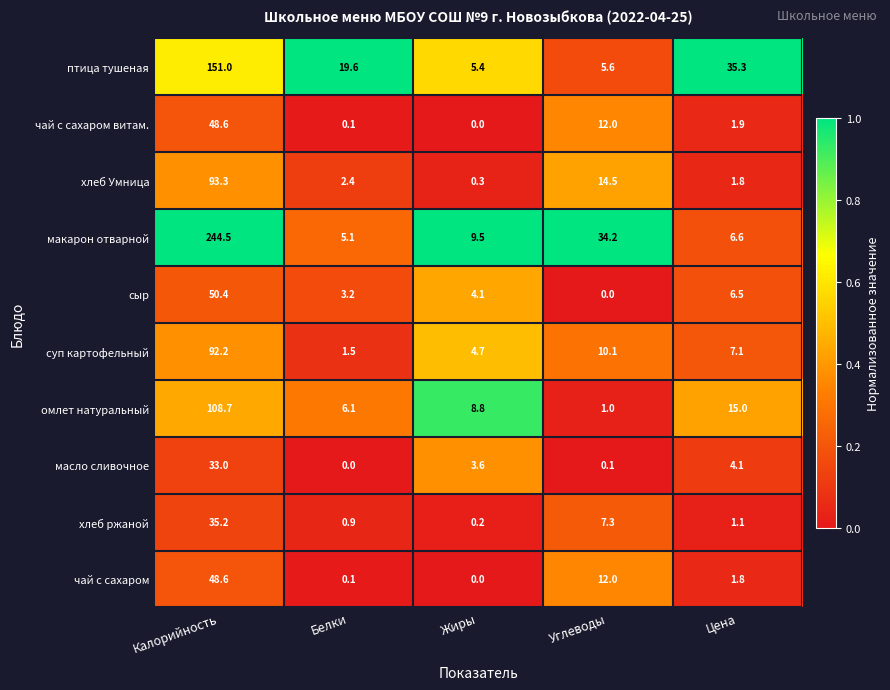

What is the greatest value displayed?

244.5